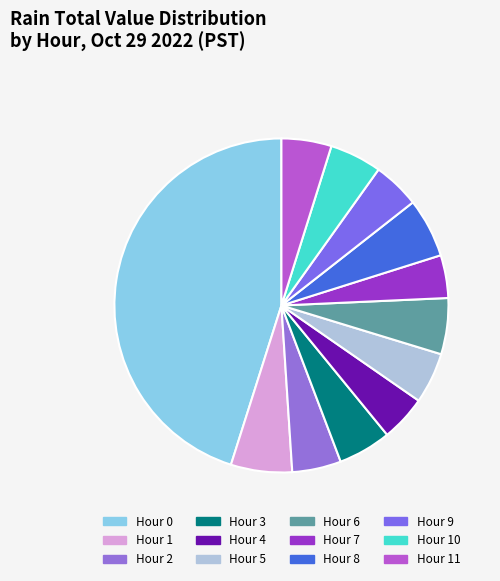

How many slices are in this pie chart?

12